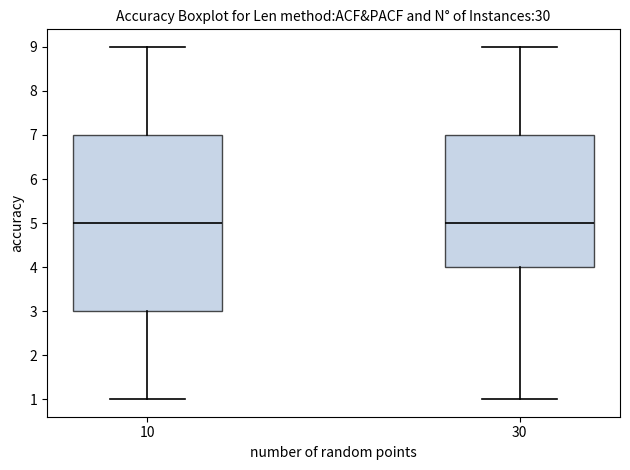

Reading left to right, read every box against the y-axis: the position of its median line, the range the box covers, and the ends of its whiskers. The values are not printed on the chart, so give them approximately, as read against the axis.

10: median 5, box 3 to 7, whiskers 1 to 9
30: median 5, box 4 to 7, whiskers 1 to 9